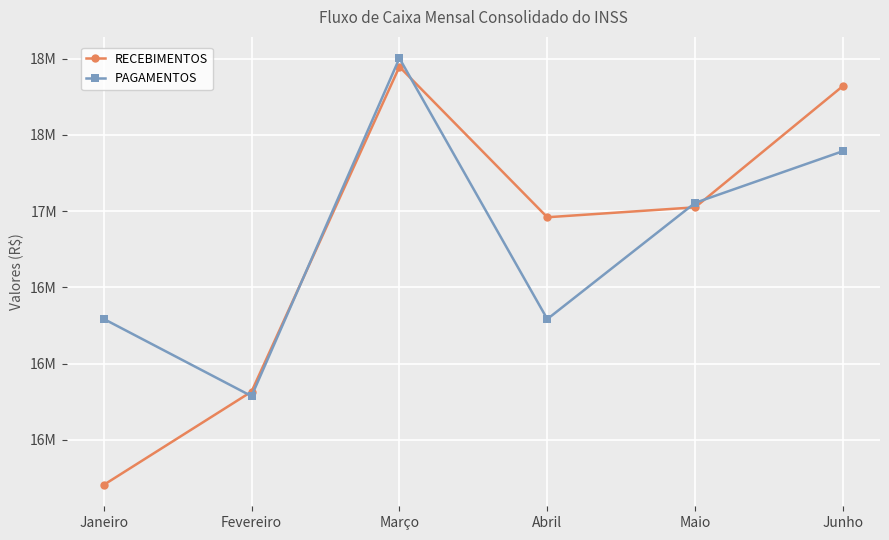

Between which two adjacent categories do PAGAMENTOS and RECEBIMENTOS first intersect?

Janeiro and Fevereiro